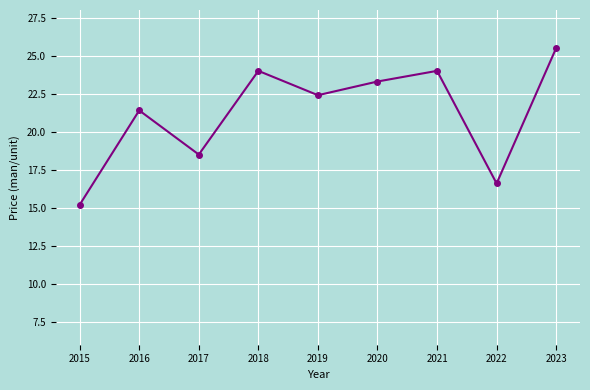

At which category does the chart reach its minimum across all series?

2015